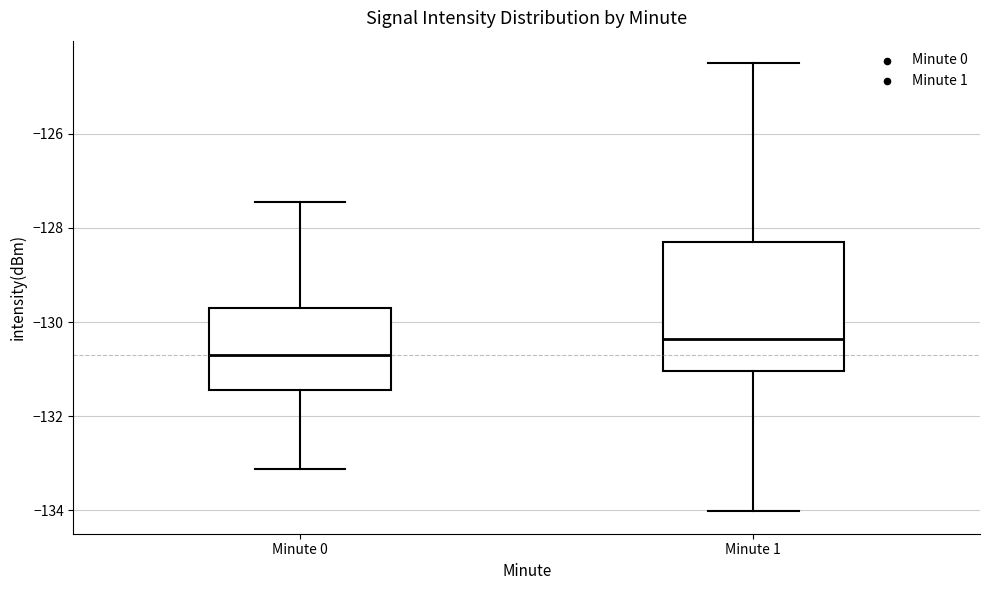

Where does the upper whisker of the box for Minute 1 end on the y-axis? The values are not printed on the chart, so give them approximately, as read against the axis.

-124.4